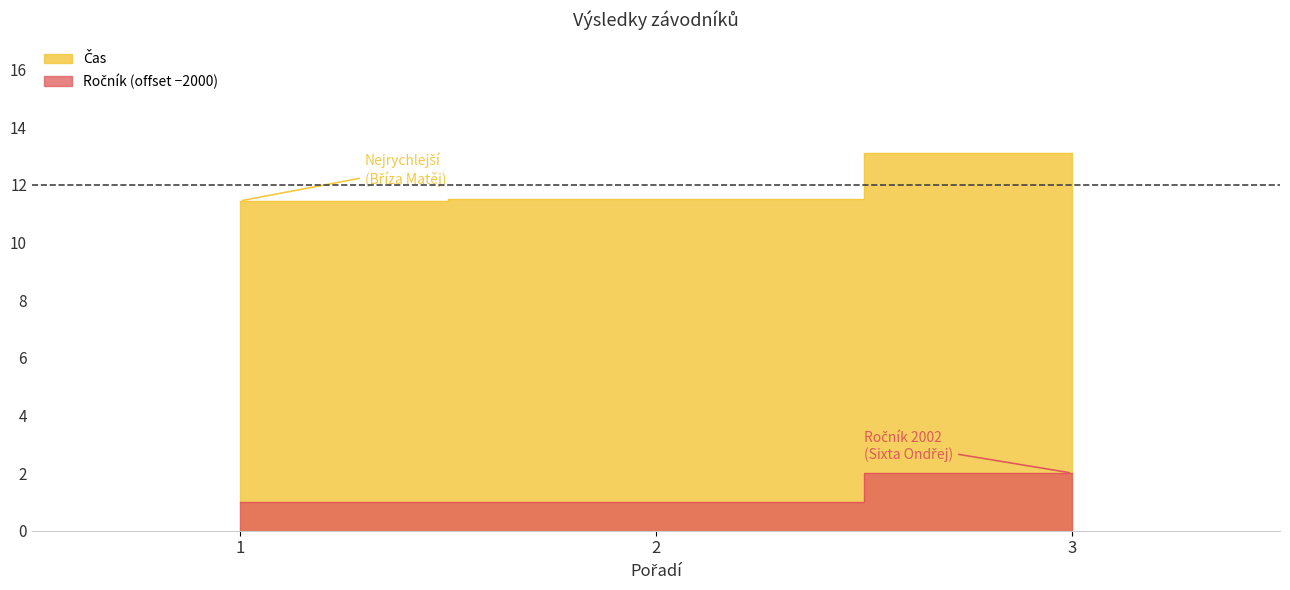

What are all the series names shown in the legend?

Čas, Ročník